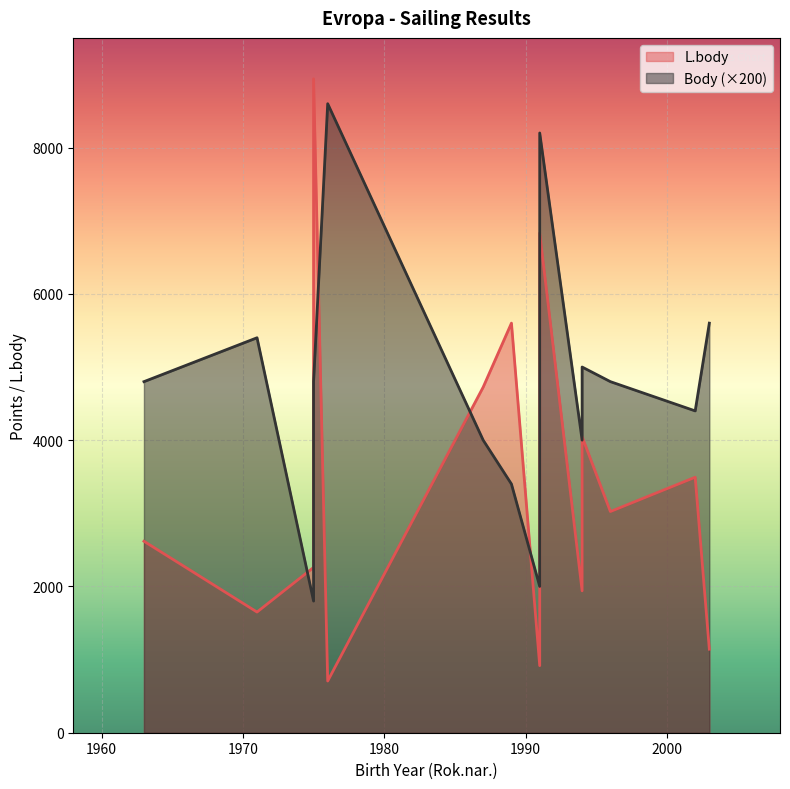

True or false: L.body has a value of 1959 at 2002.

False